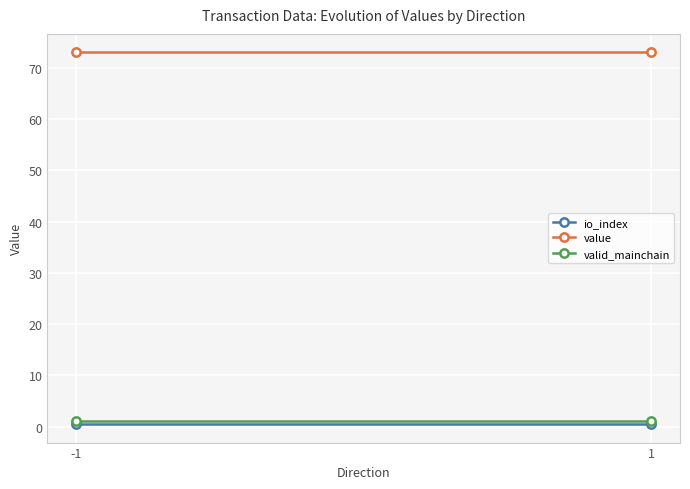

True or false: valid_mainchain has a value of 1.3 at -1.

False